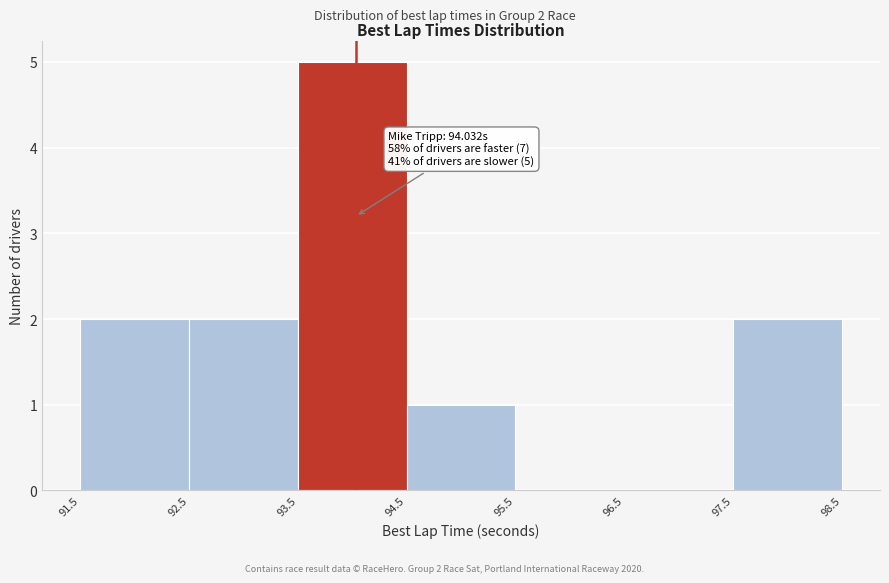

Which range on the x-axis has the tallest bar?

93.5 to 94.5